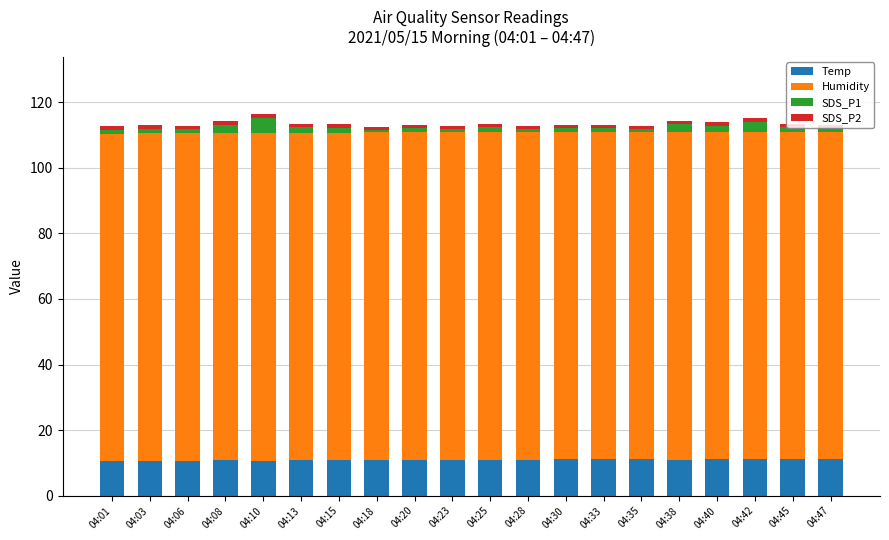

How many bars are there in total?

20